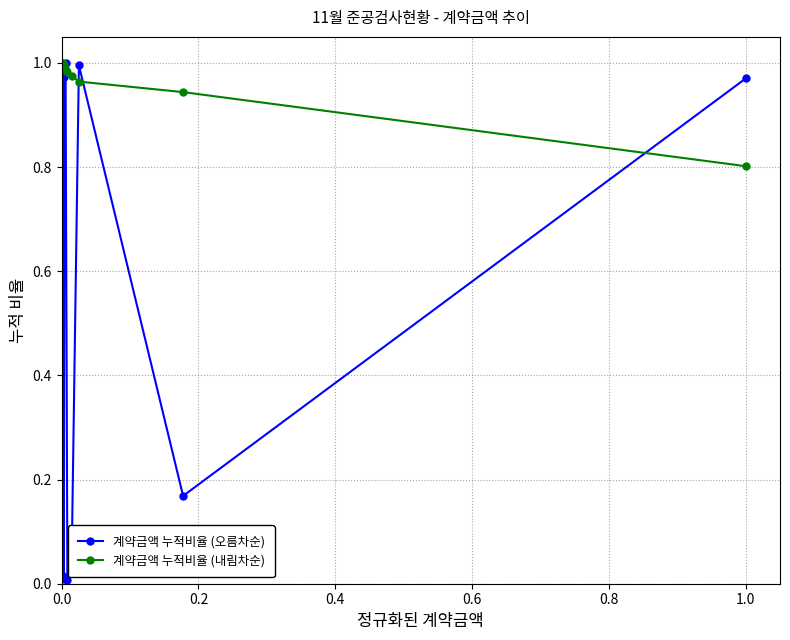

Does the chart display data point markers on the line(s)?

Yes